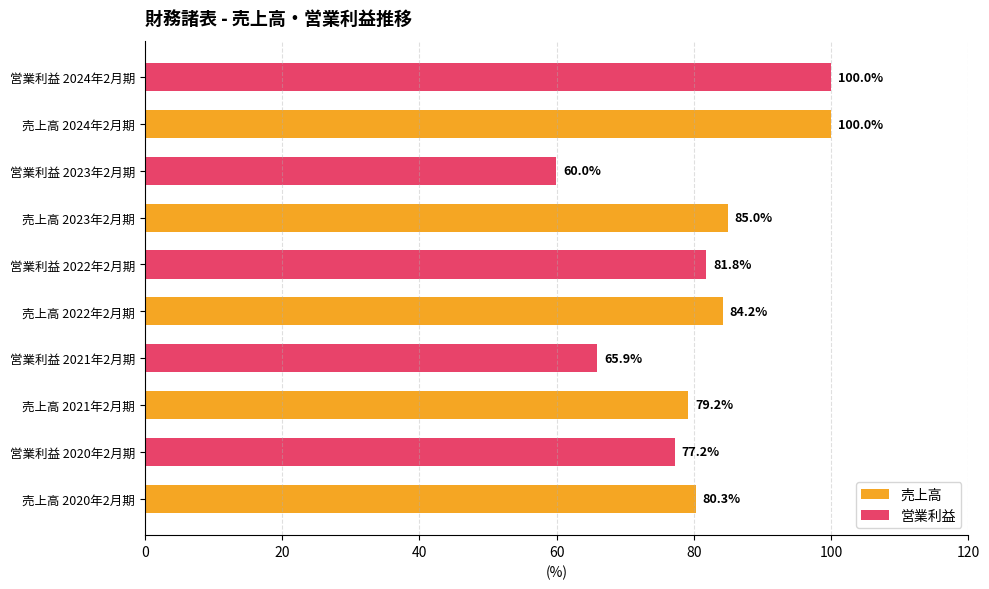

Which series has the largest total across all categories?

売上高